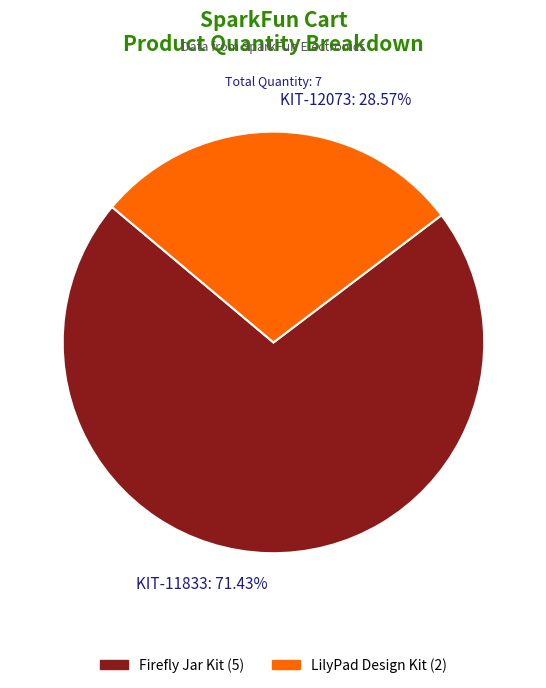

Rank the categories by value from highest to lowest.

KIT-11833, KIT-12073